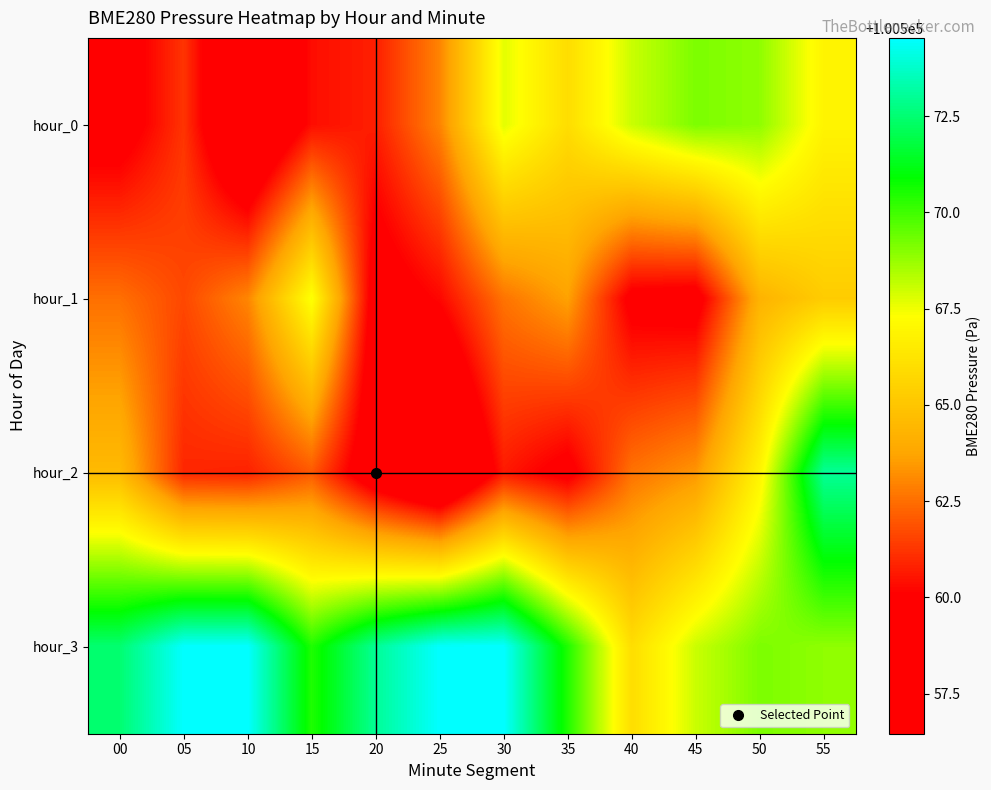

How many categories are shown in the chart?

12